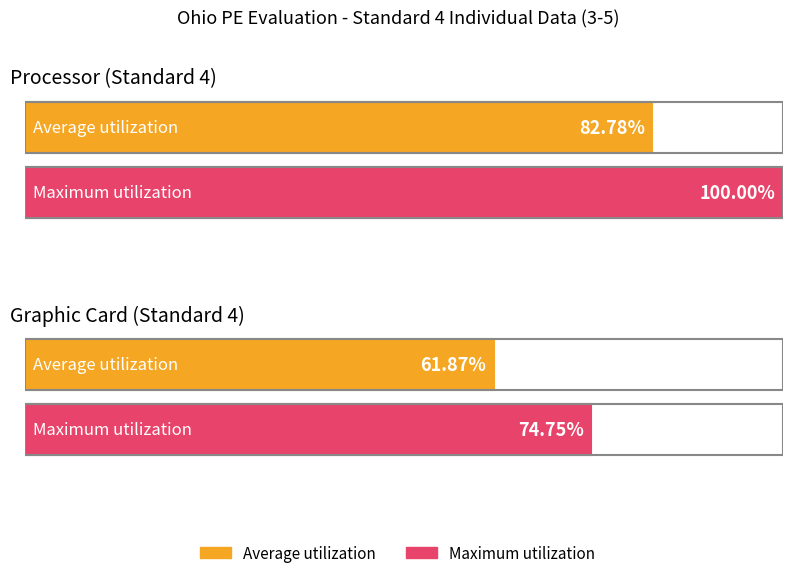

Is it true that Average utilization equals 110.9 at Cooperate?

False